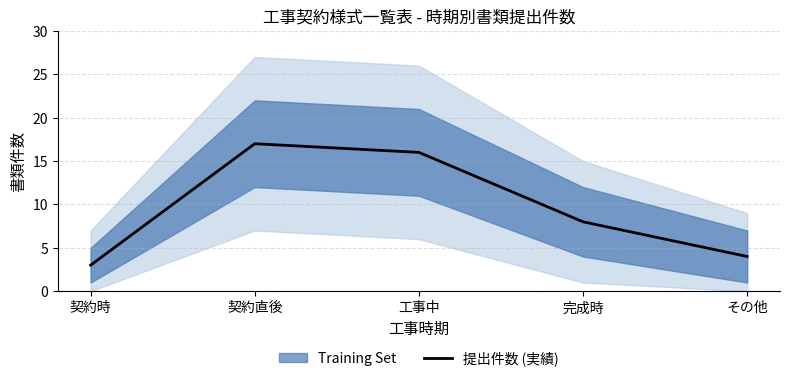

The value at 契約直後 is 30. True or false?

False